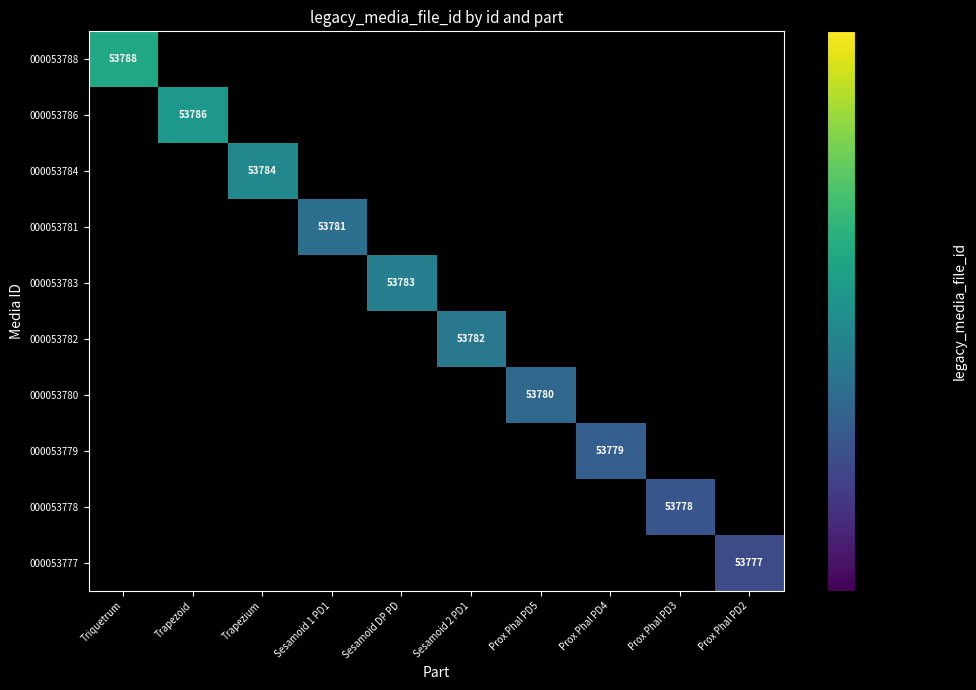

True or false: 000053779 has a value of 79749.8 at Prox Phal PD4.

False